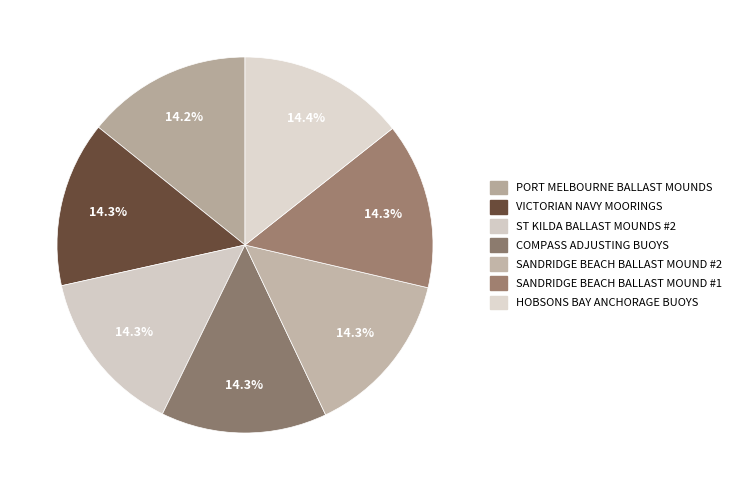

Count the number of slices in the pie.

7